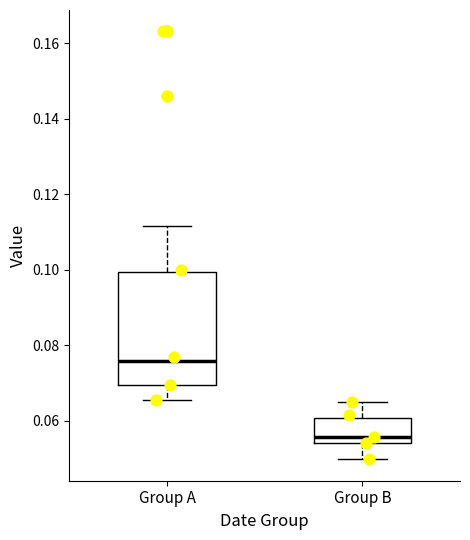

Reading left to right, read every box against the y-axis: the position of its median line, the range the box covers, and the ends of its whiskers. The values are not printed on the chart, so give them approximately, as read against the axis.

Group A: median 0.076, box 0.070 to 0.100, whiskers 0.066 to 0.112
Group B: median 0.056, box 0.054 to 0.060, whiskers 0.050 to 0.064